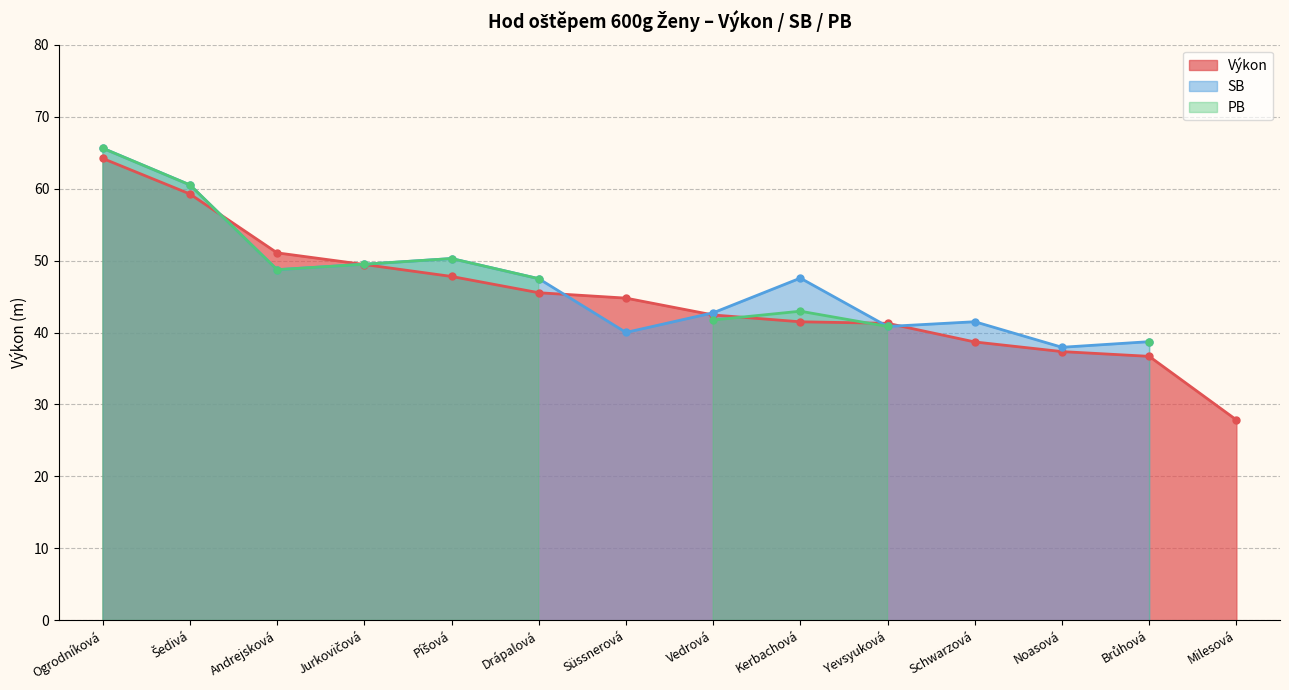

What is the label of the 2nd point from the right?

Brůhová